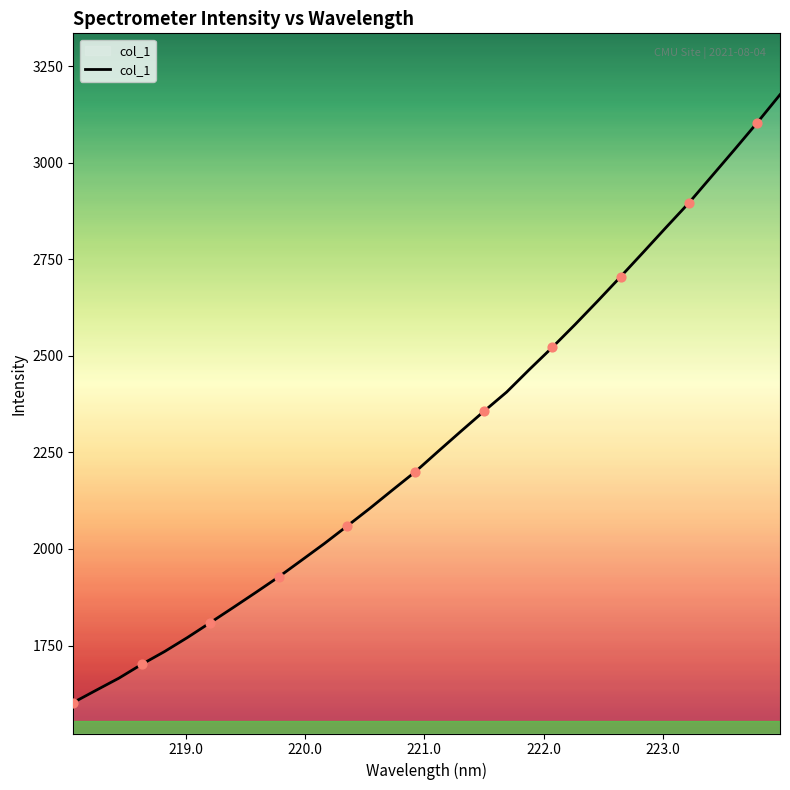

What is the maximum value shown in the chart?

3175.9